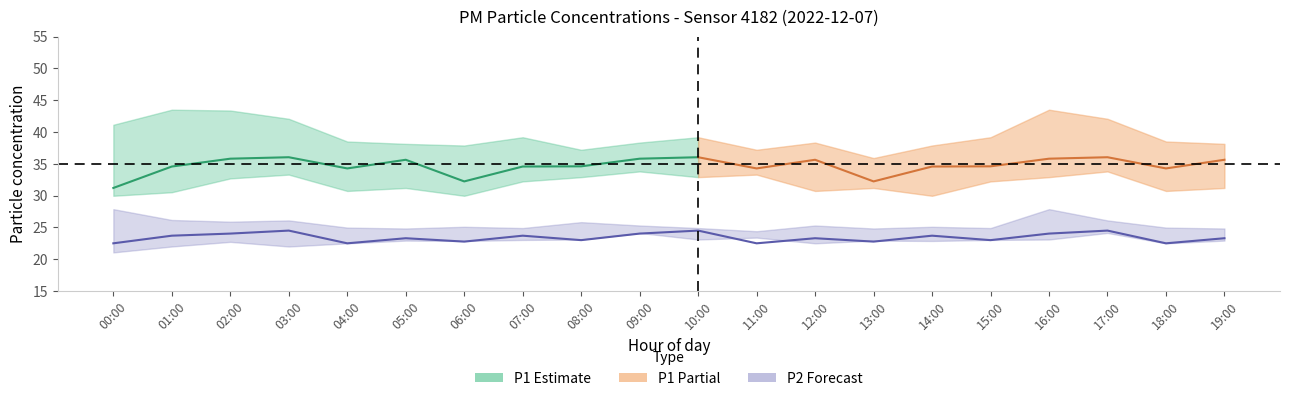

What is the approximate value of P2 at 01:00?

23.7